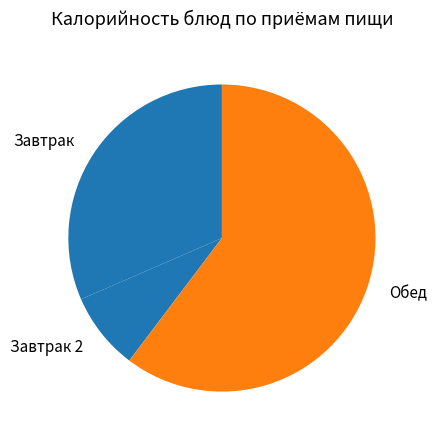

Is there any slice that represents more than half of the pie?

Yes